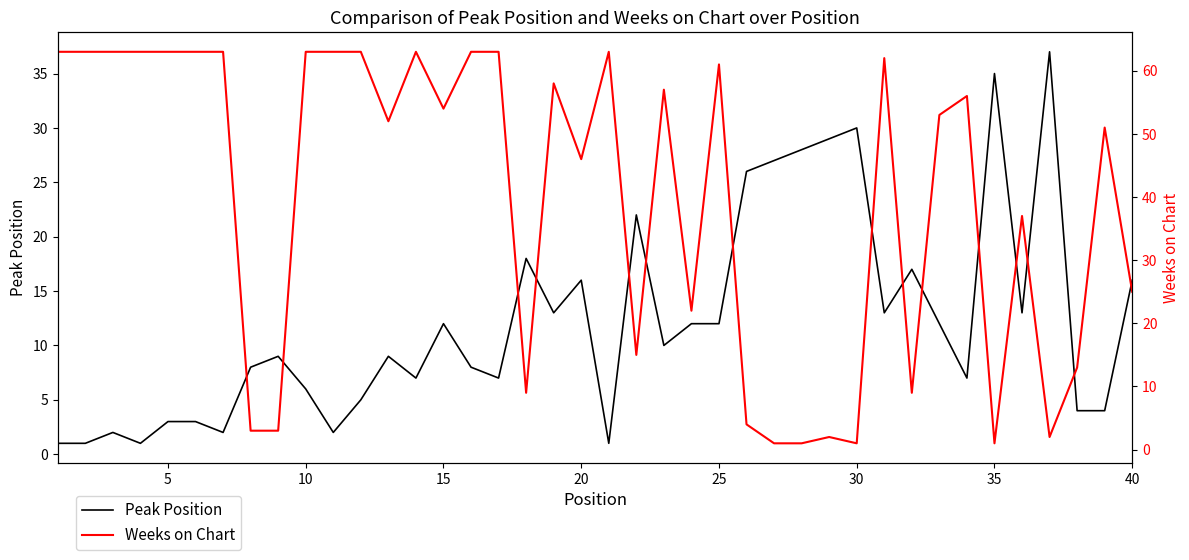

What is the highest value of the Peak Position series?

37